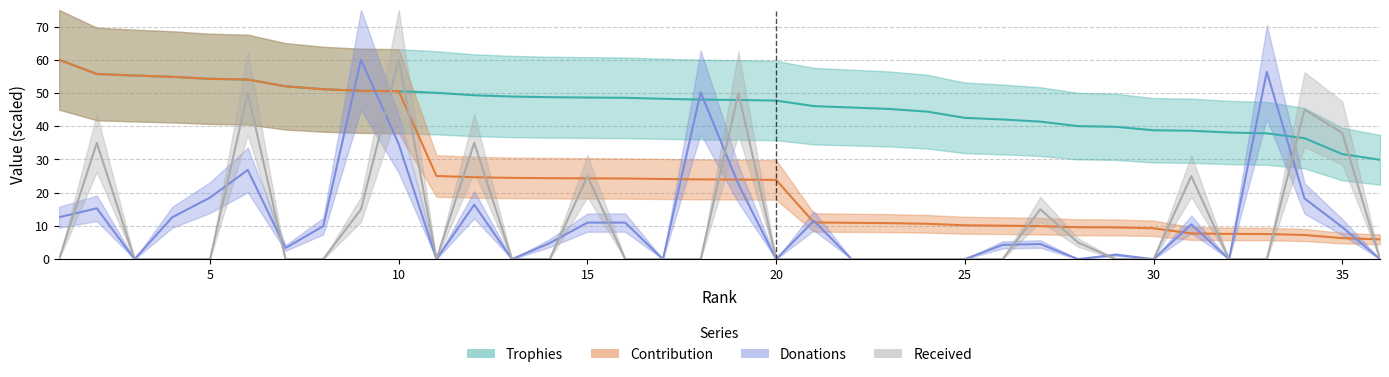

True or false: Contribution and Trophies cross at least once.

False